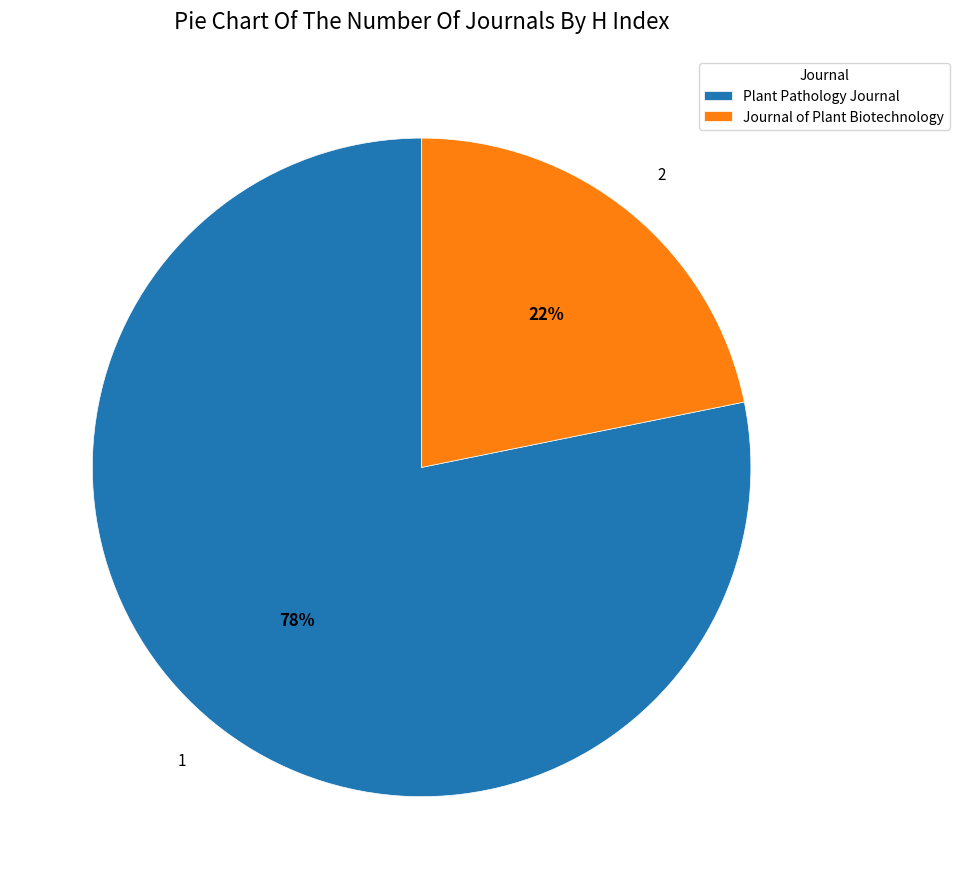

To the nearest percent, what is the difference between the Plant Pathology Journal and Journal of Plant Biotechnology slice percentages?

56%